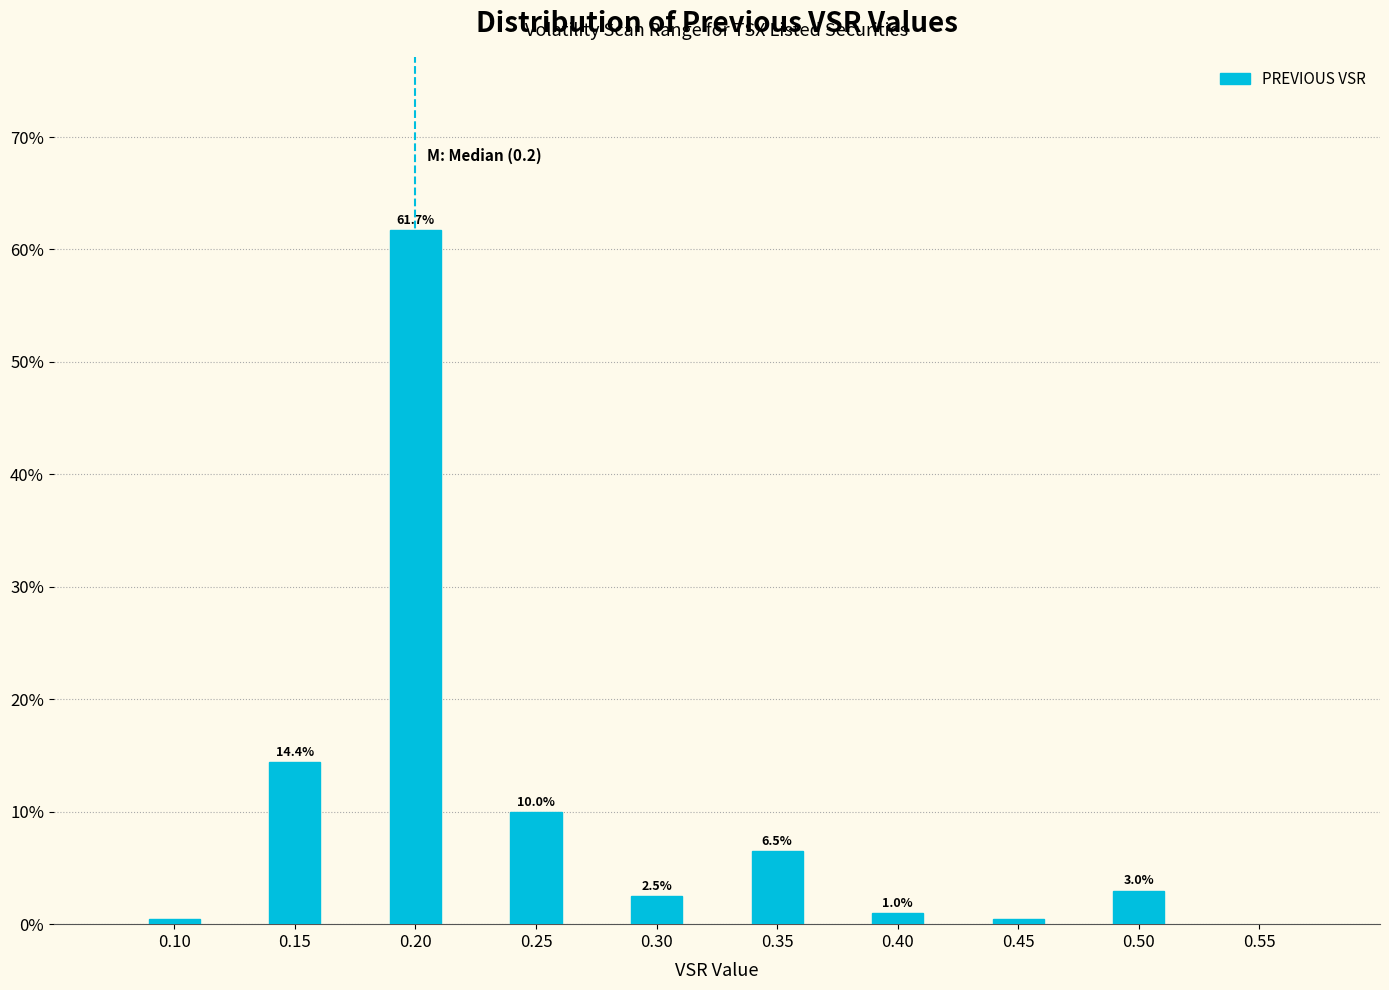

Reading left to right, extract all data points from this chart.

0.10=0.5	0.15=14.4	0.20=61.7	0.25=10.0	0.30=2.5	0.35=6.5	0.40=1.0	0.45=0.5	0.50=3.0